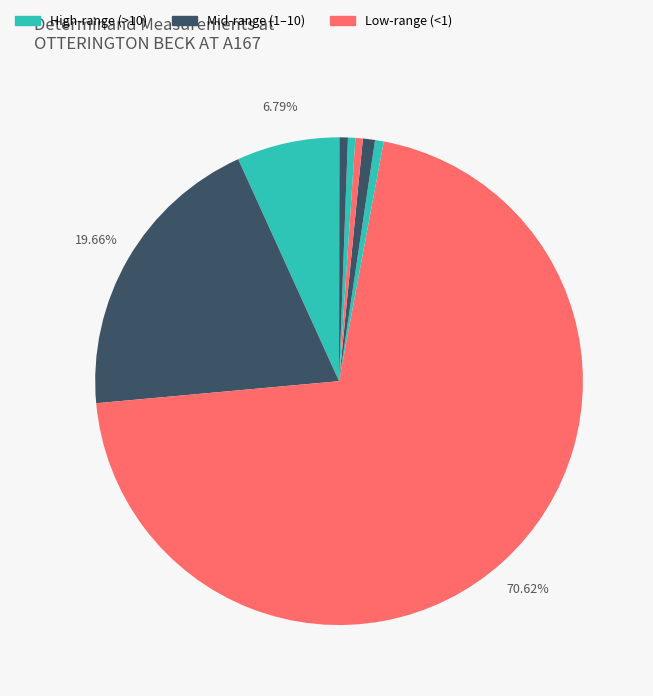

How many slices are in this pie chart?

12